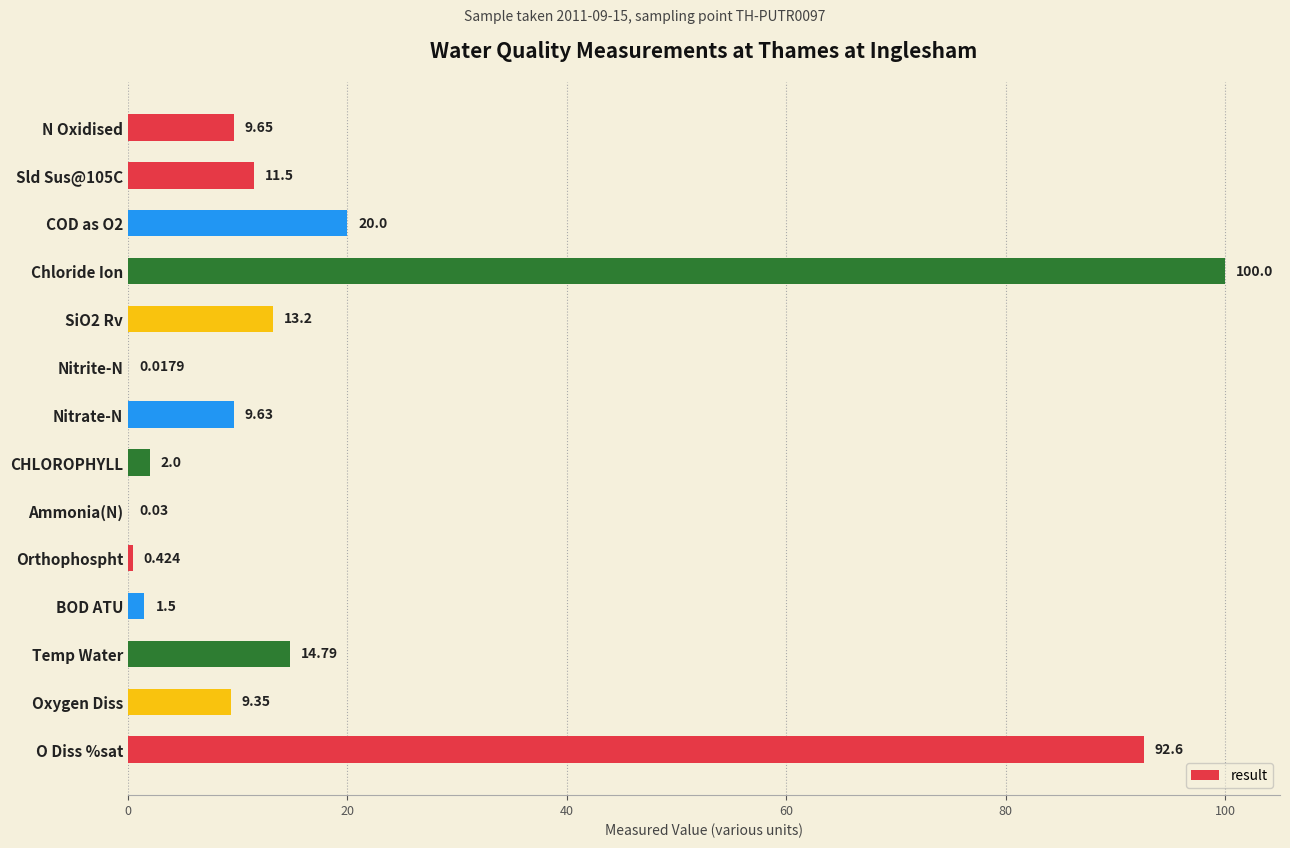

Between Temp Water and SiO2 Rv, which is larger?

Temp Water